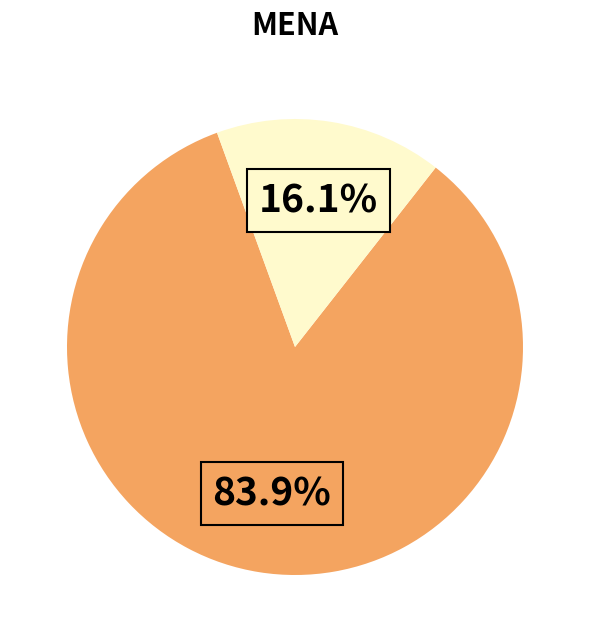

Does any single category account for the majority?

Yes